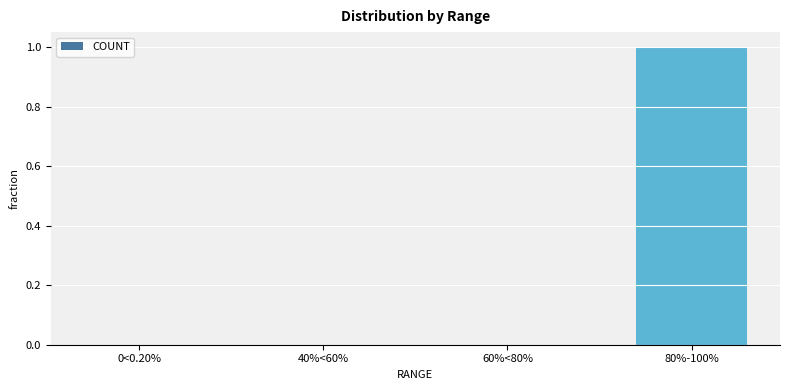

The value at 80%-100% is 0.7. True or false?

False